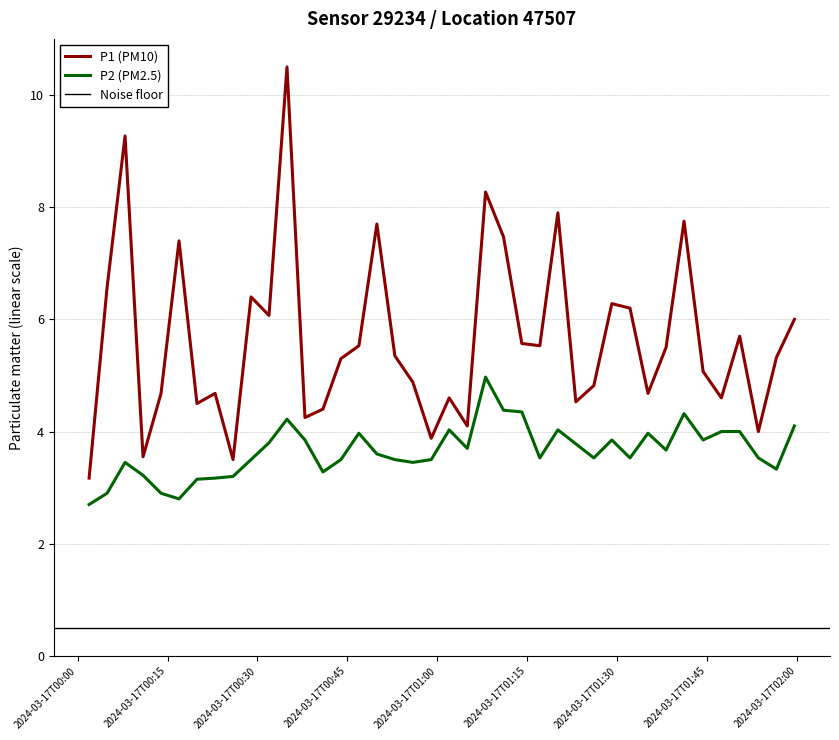

True or false: P2 and P1 cross at least once.

False